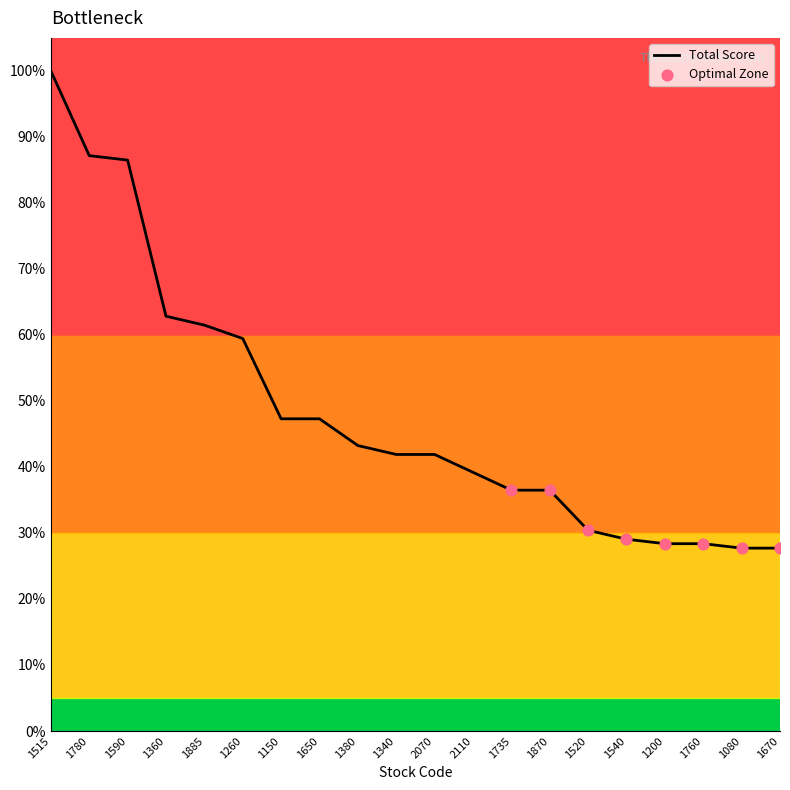

Which has a higher value, 1515 or 1360?

1515